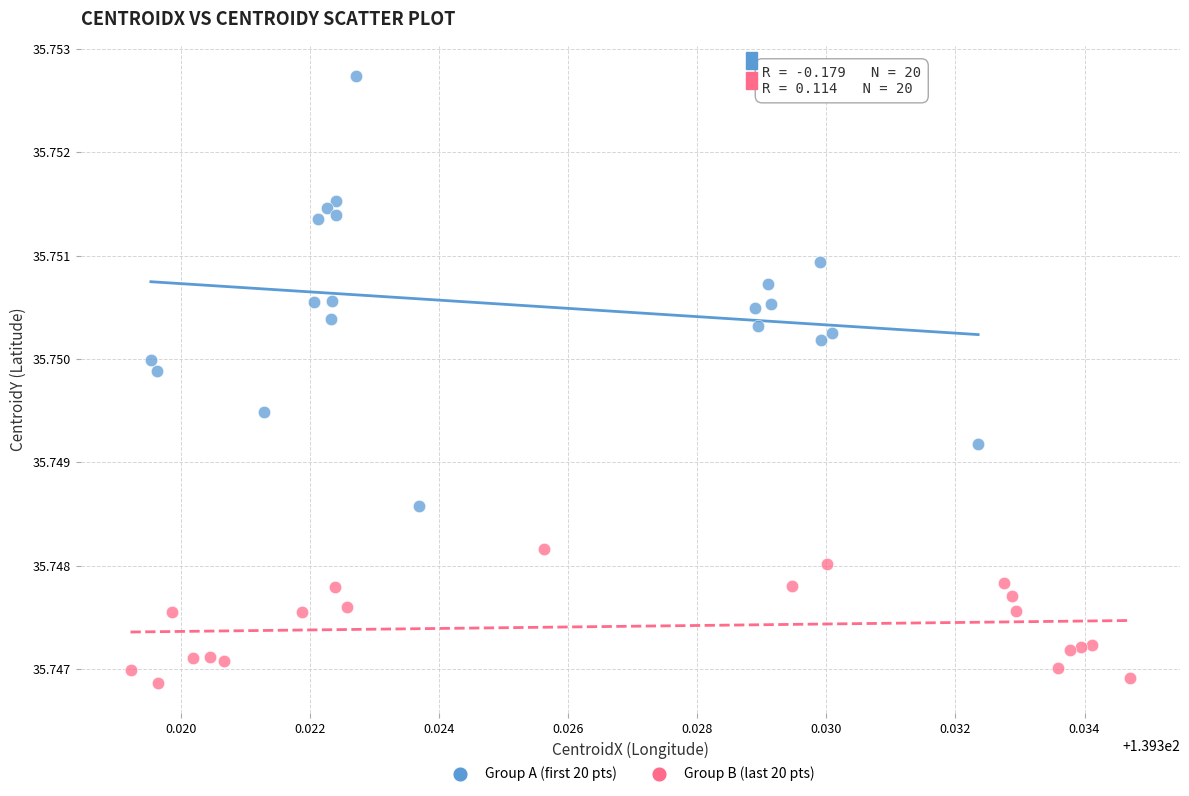

Which series contains the lowest Y value?

Group B (last 20 pts)